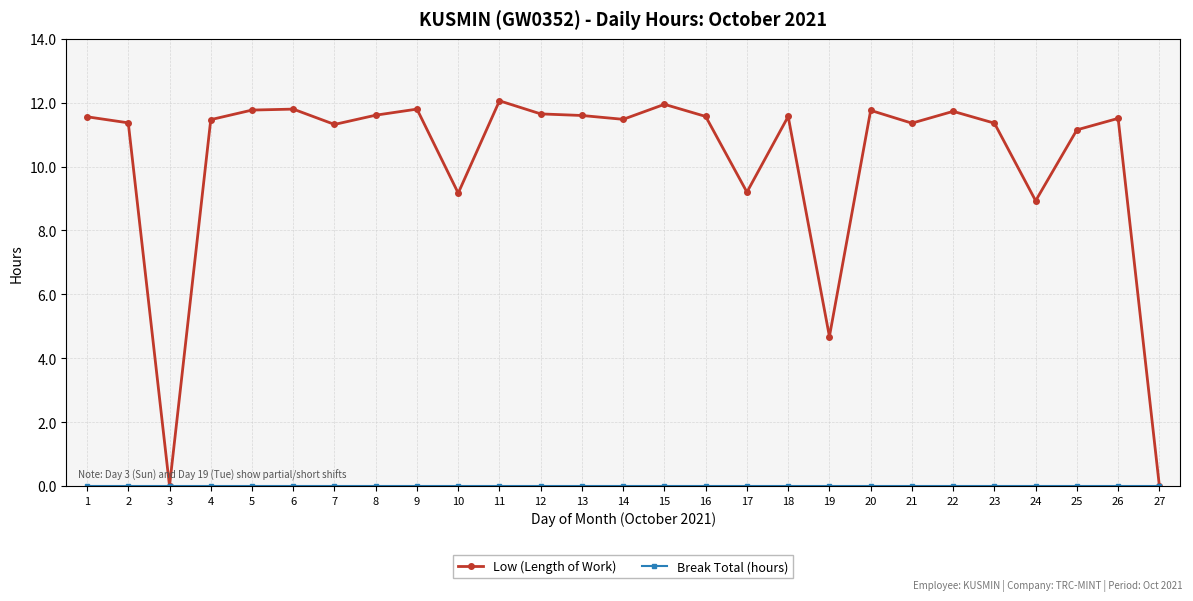

Does the chart display data point markers on the line(s)?

Yes